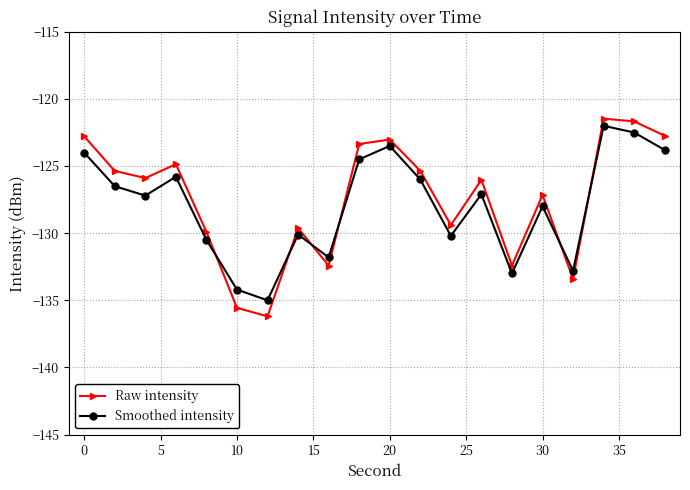

True or false: Smoothed intensity and Raw intensity intersect in this chart.

True